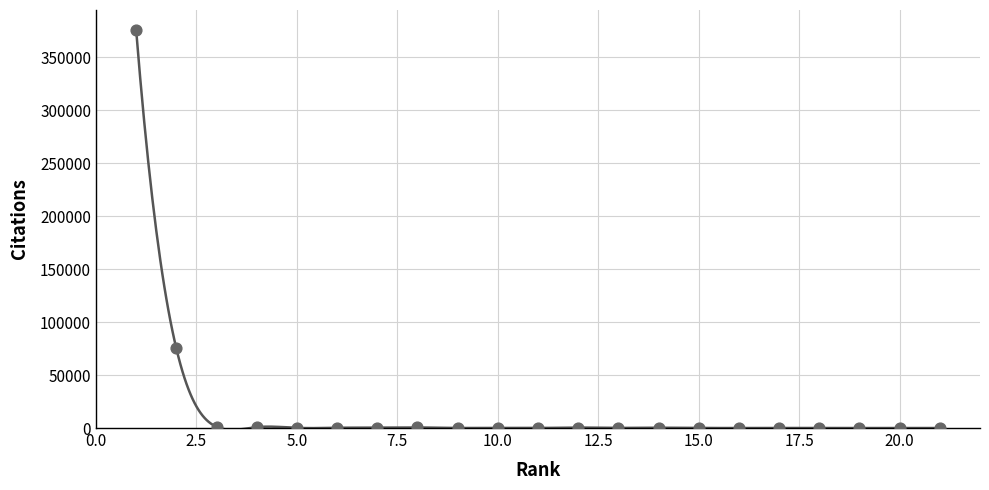

What is the range of Y values (max minus min)?

375912